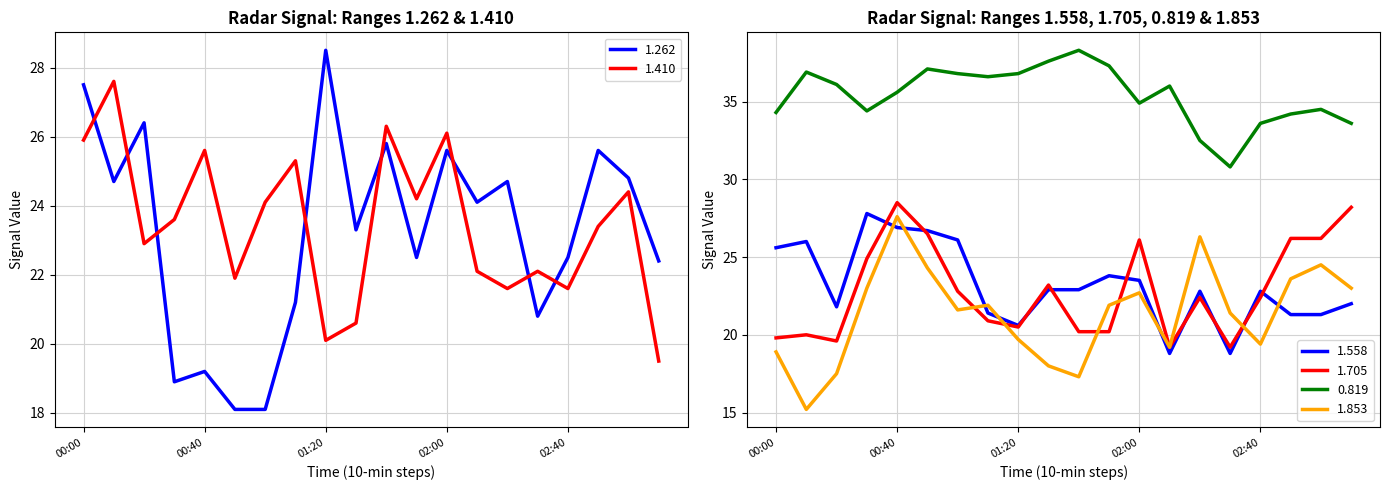

What is the label of the 18th point from the left?

02:50